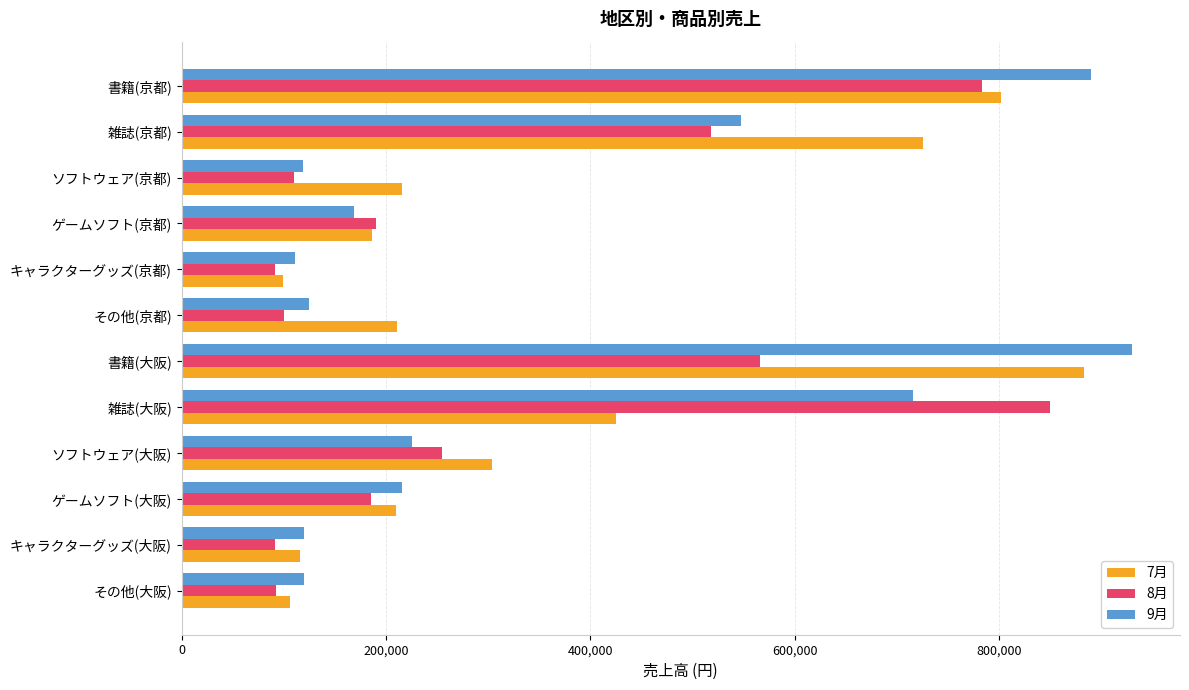

Between 書籍(京都) and その他(大阪), which series saw the biggest shift?

9月